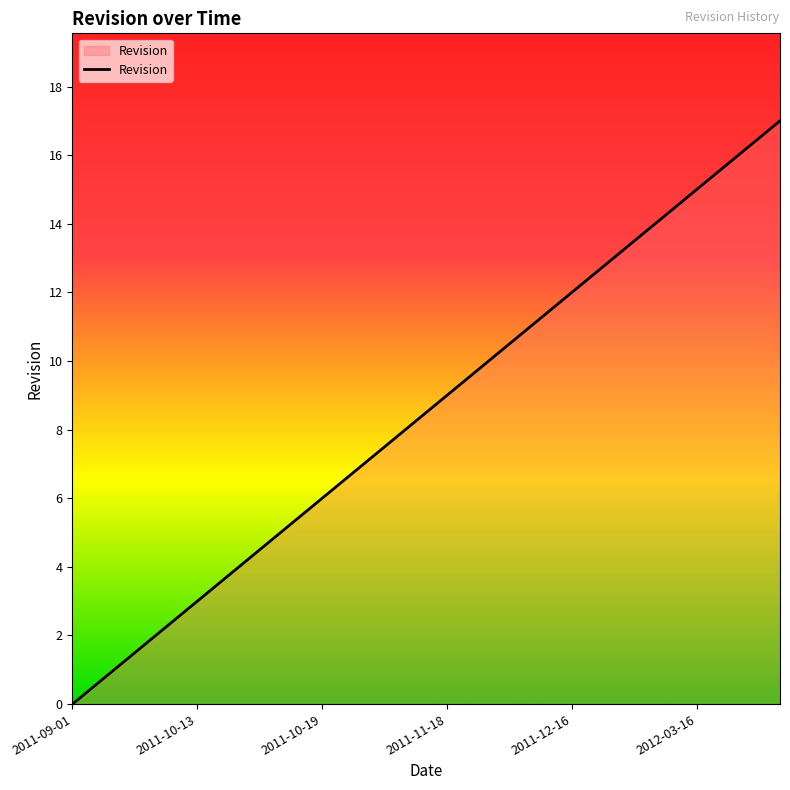

What is the greatest value displayed?

17